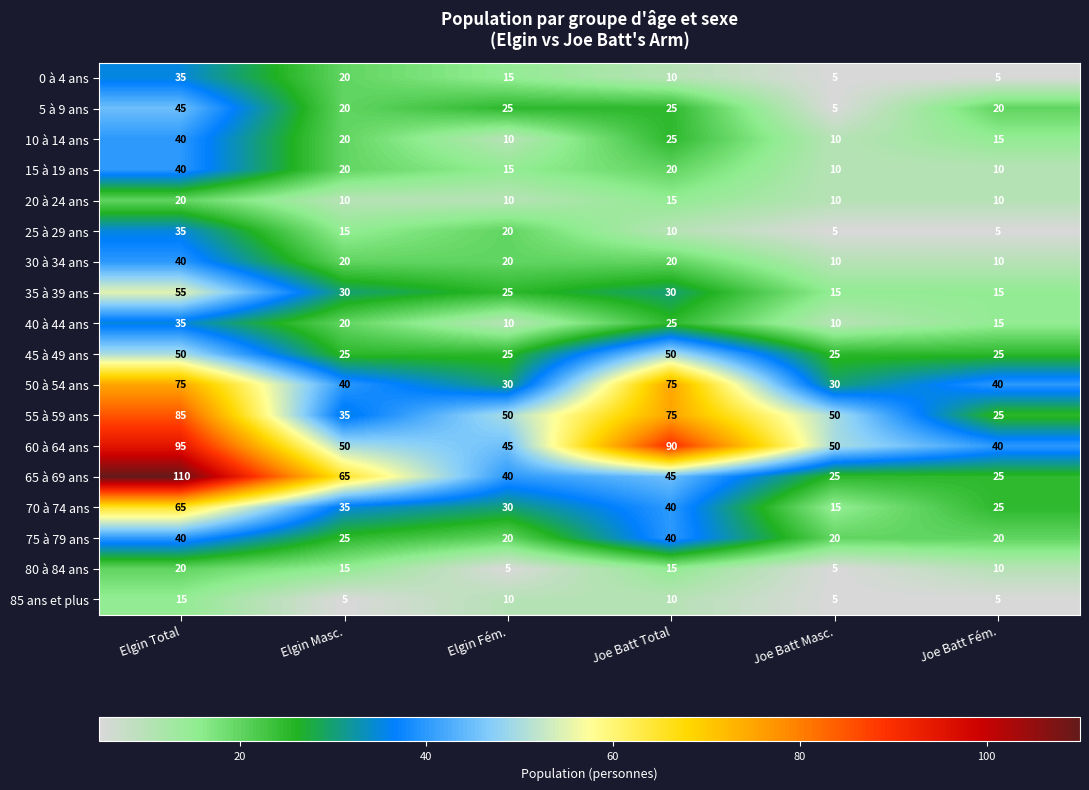

Is the value of 85 ans et plus at Elgin Total greater than the value of 75 à 79 ans at Joe Batt Fém.?

No